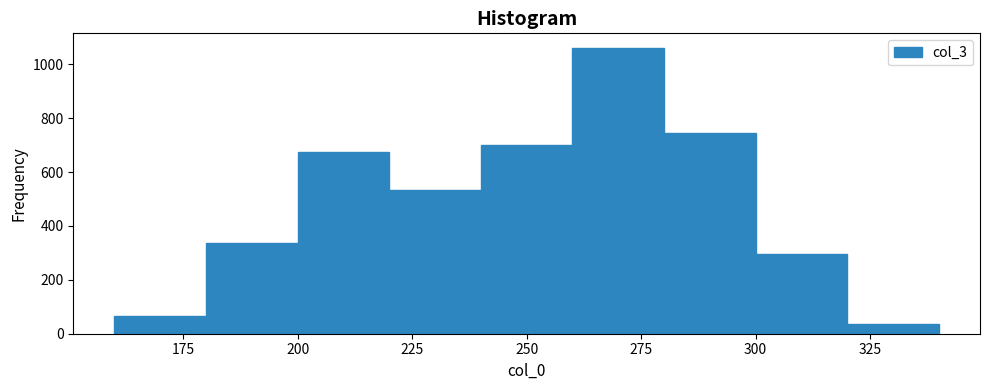

Reading left to right, list every bar in this chart as the range it spans on the x-axis followed by its height. The values are not printed on the chart, so give them approximately, as read against the axis.

160 to 180: 60
180 to 200: 340
200 to 220: 680
220 to 240: 540
240 to 260: 700
260 to 280: 1060
280 to 300: 740
300 to 320: 300
320 to 340: 40